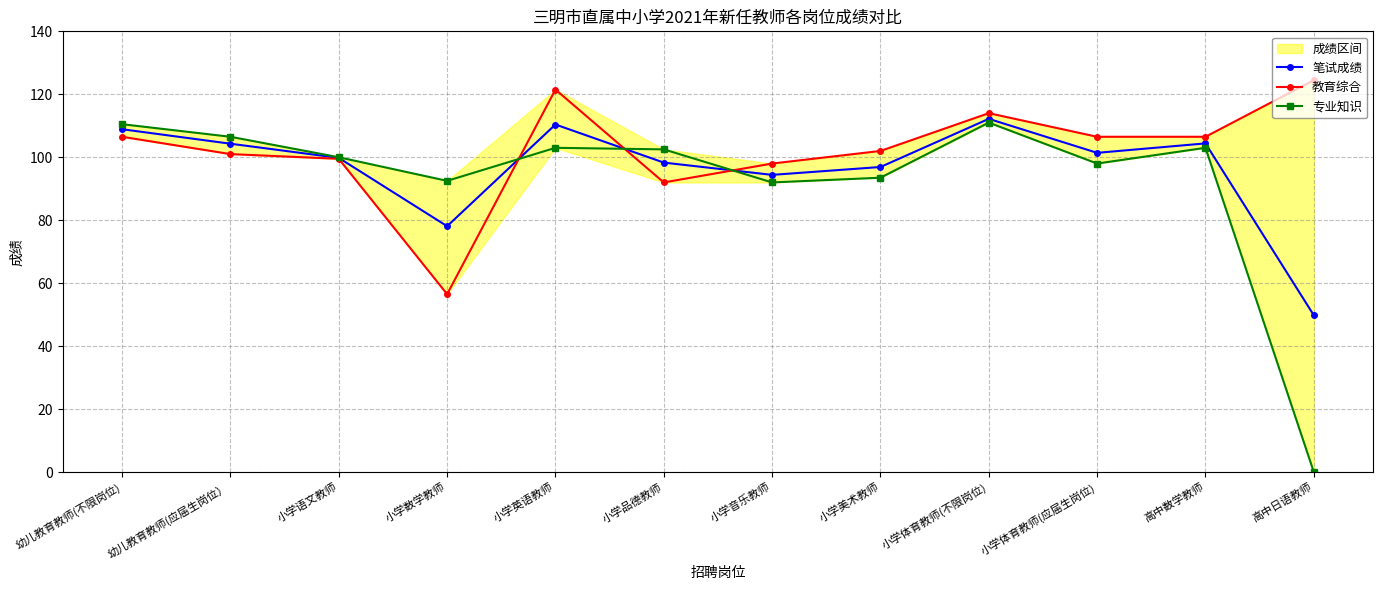

What is the label of the 7th point from the left?

小学音乐教师